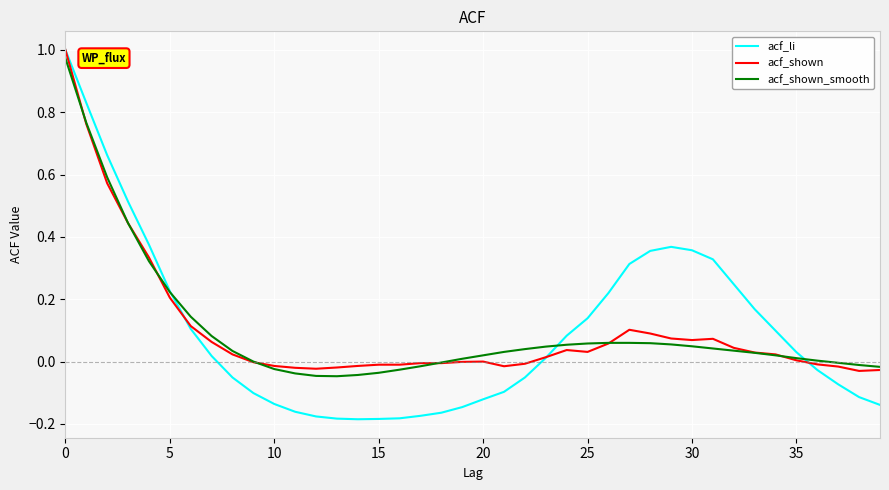

Which series has the widest spread of values?

acf_li